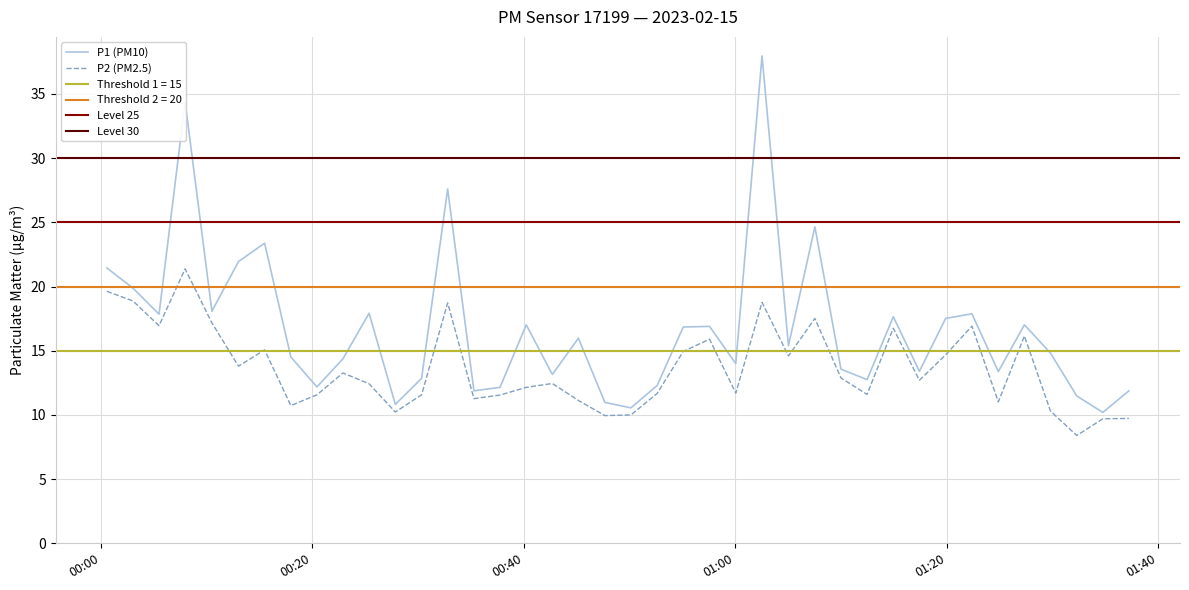

True or false: P1 has more than 2 points higher than both neighbors.

True